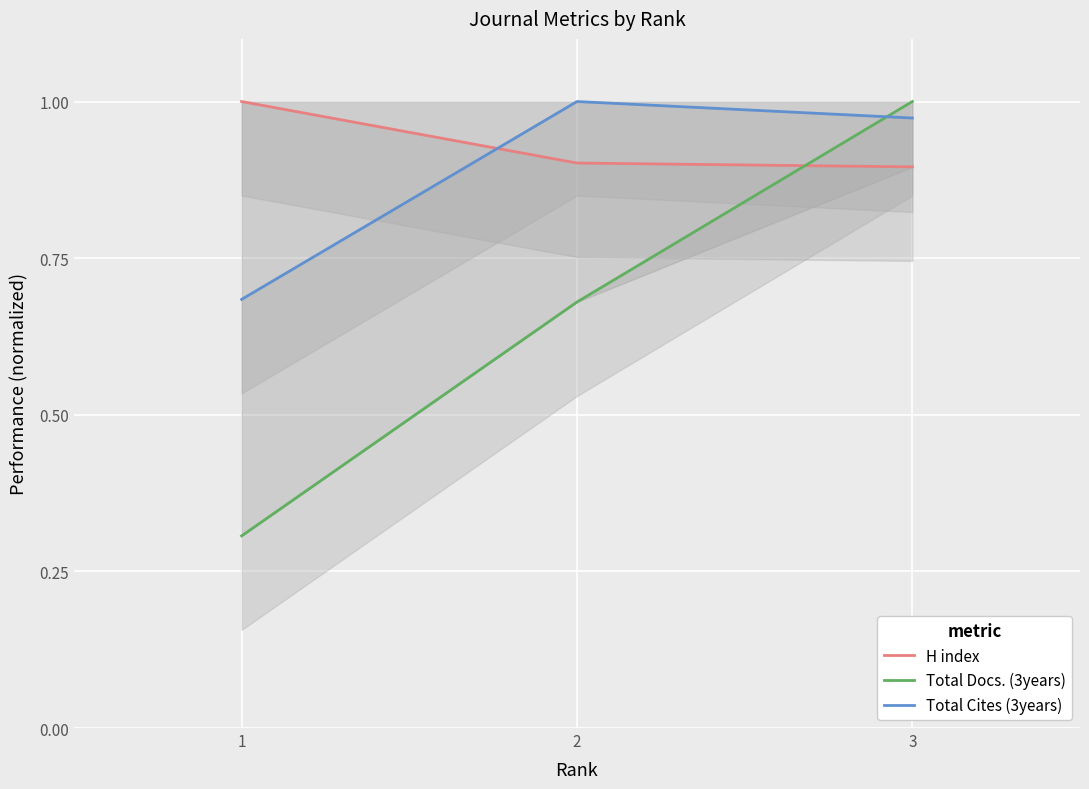

Reading left to right, transcribe all the data shown in this chart.

H index: 1=1.0	2=0.9	3=0.9
Total Docs. (3years): 1=0.3	2=0.7	3=1.0
Total Cites (3years): 1=0.7	2=1.0	3=1.0